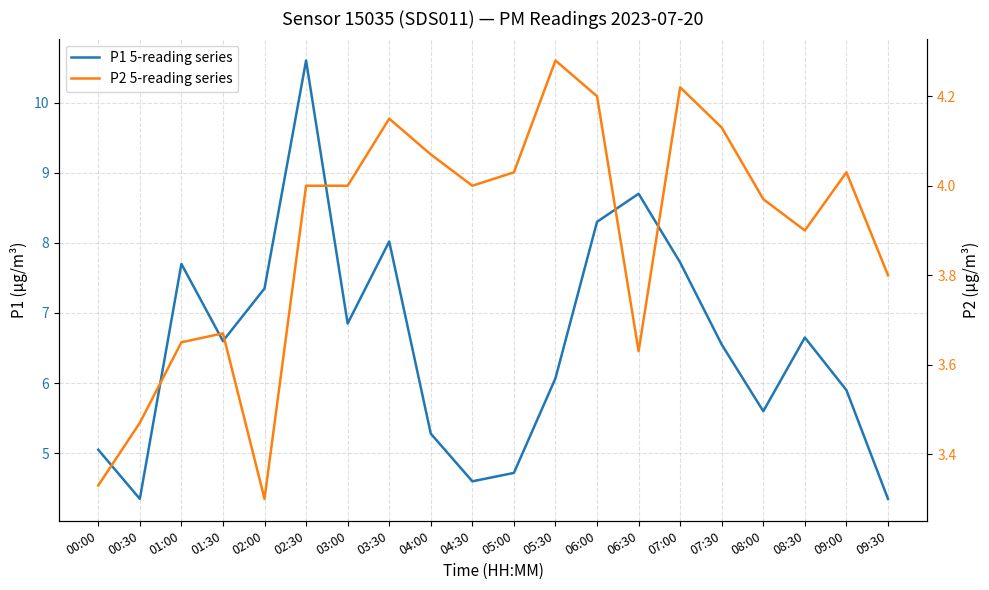

True or false: P1 5-reading series and P2 5-reading series intersect in this chart.

False